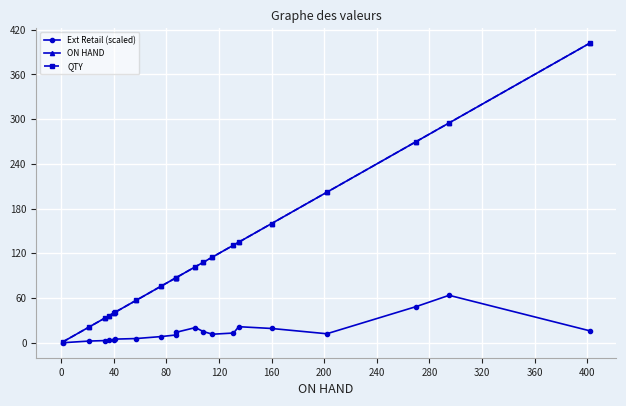

Count the number of categories in the chart.

20